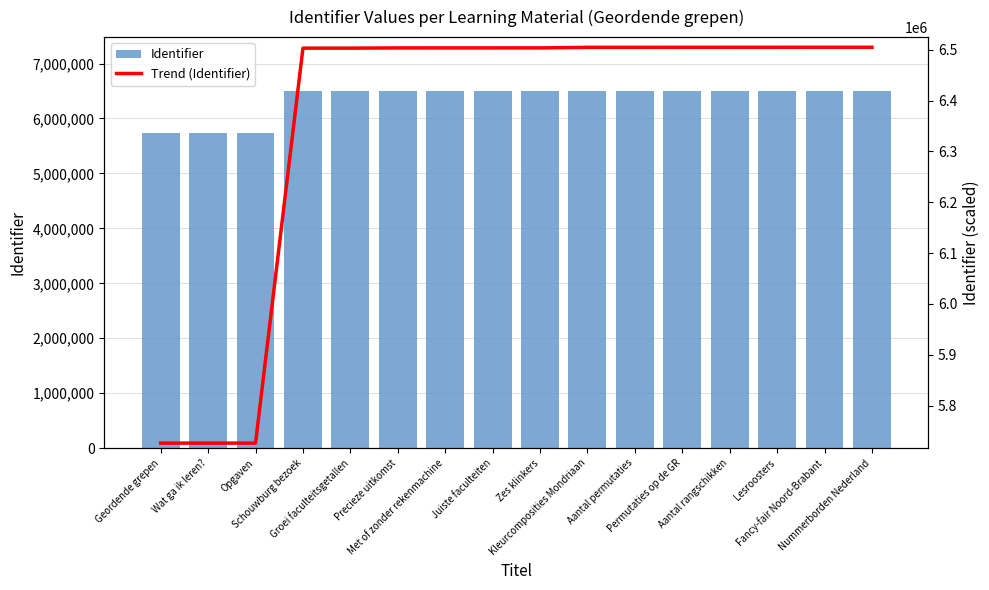

What position from the left is Nummerborden Nederland?

16